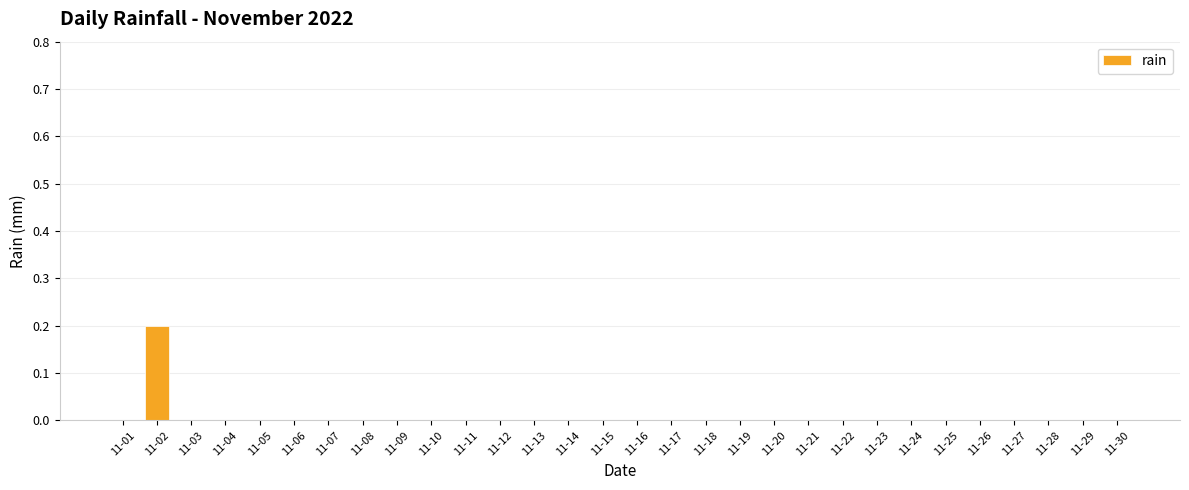

Are the bars grouped side by side (vs. stacked)?

No